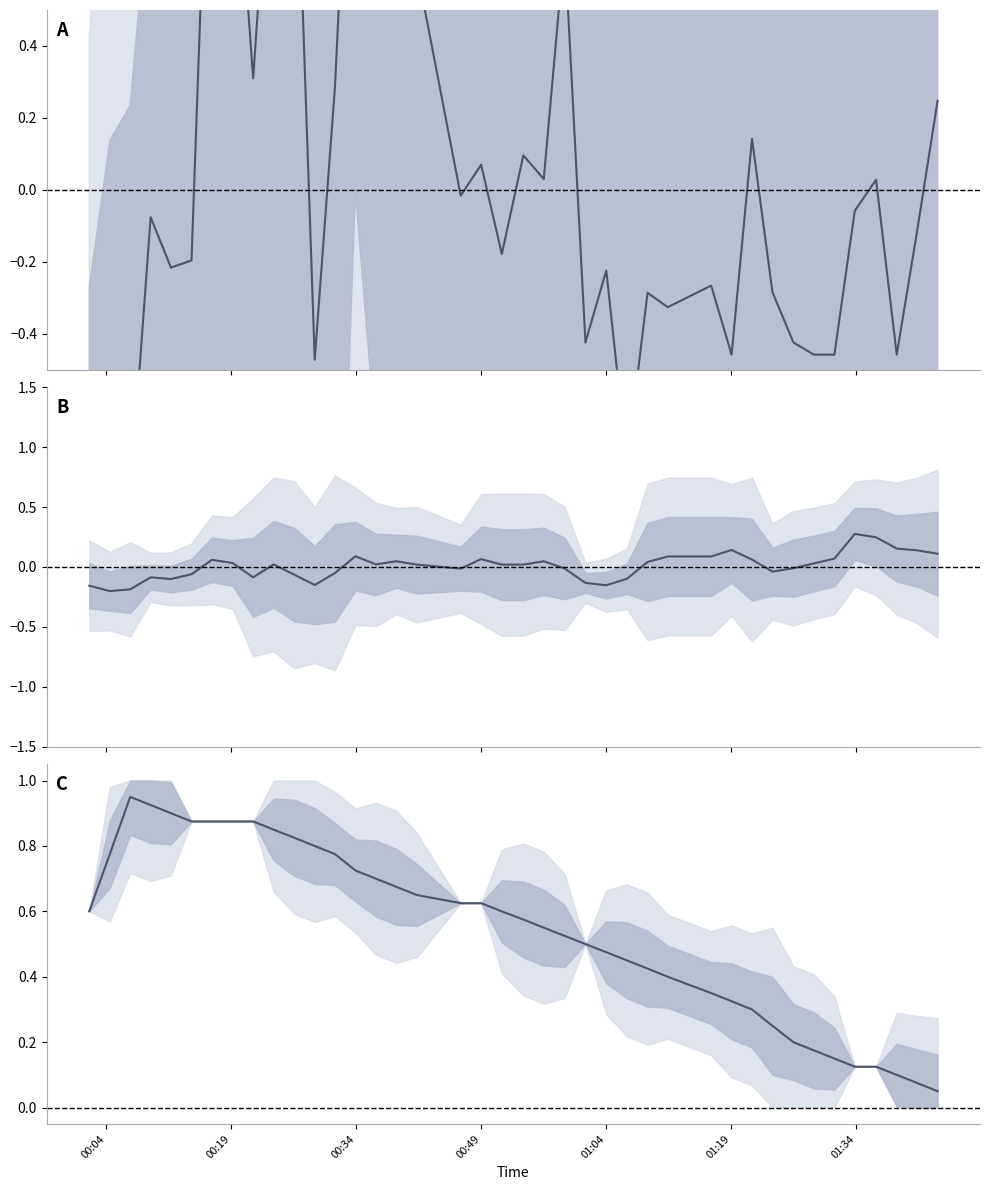

What is the highest value of the Temp (normalised) series?

0.9